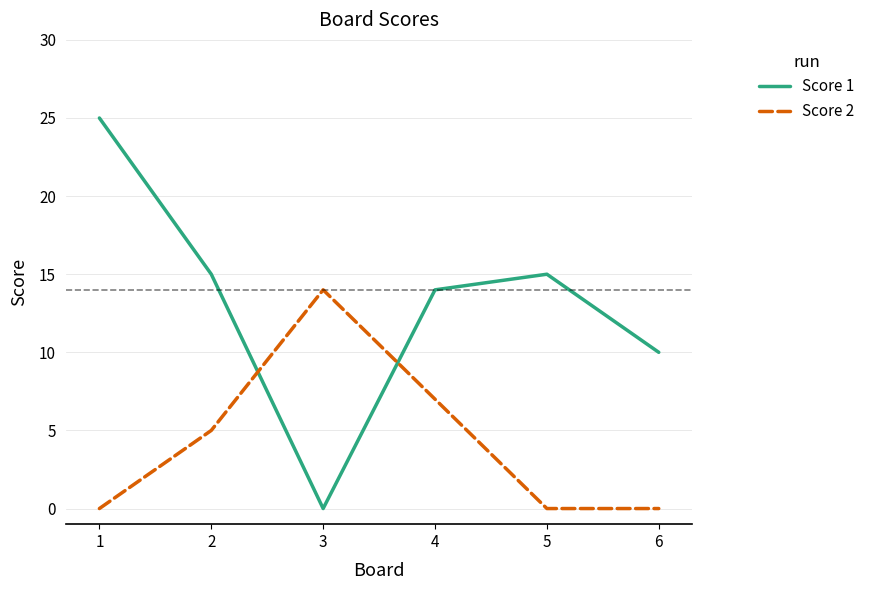

What is the difference between the maximum and second lowest values in the Score 1 series?

15